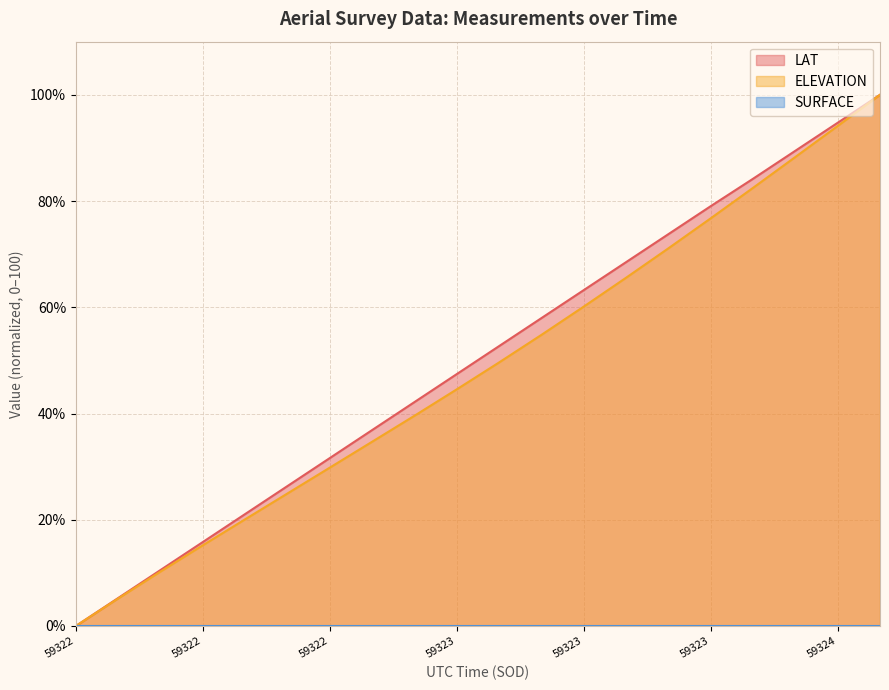

Reading left to right, what are all the values shown in this chart?

LAT: 0.0	5.3	10.5	15.8	21.1	26.3	31.6	36.9	42.2	47.4	52.7	58.0	63.2	68.5	73.8	79.0	84.2	89.5	94.7	100.0
ELEVATION: 0.0	5.2	10.2	15.2	20.1	25.0	29.8	34.7	39.6	44.6	49.6	54.8	60.1	65.6	71.1	76.7	82.5	88.3	94.1	100.0